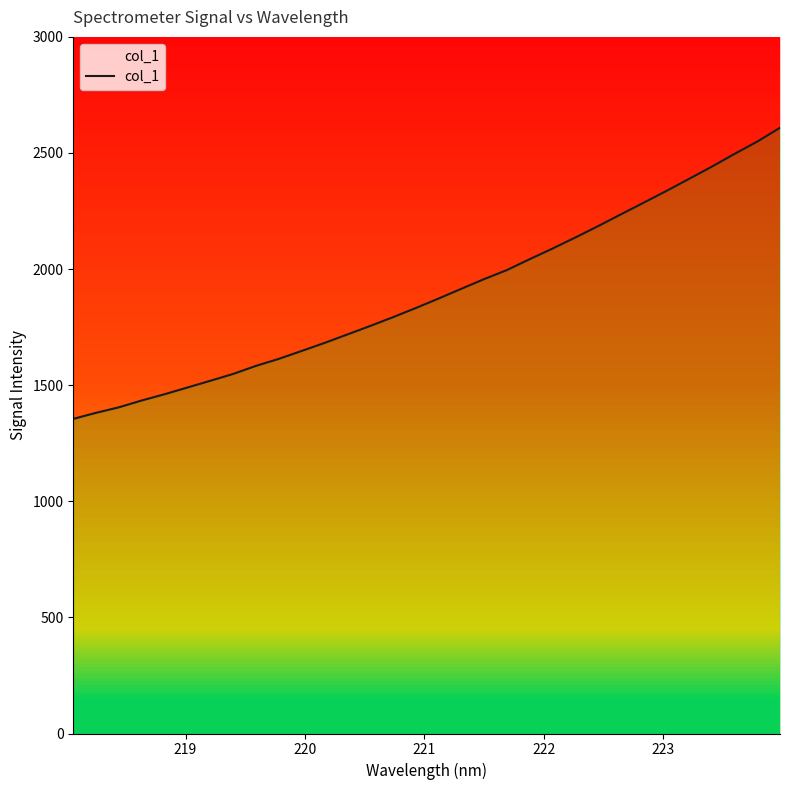

What is the minimum value shown in the chart?

1355.0